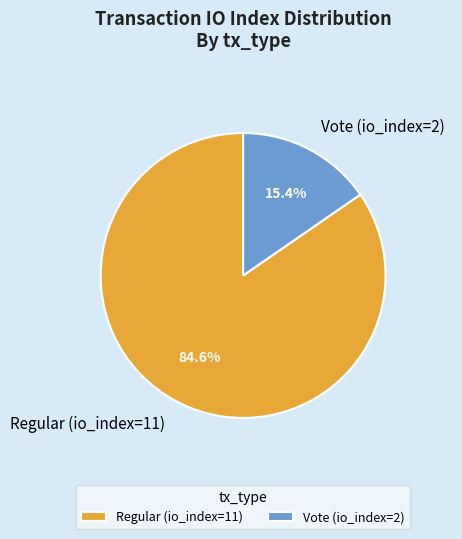

Combined, do Vote (io_index=2) and Regular (io_index=11) account for over 50%?

Yes